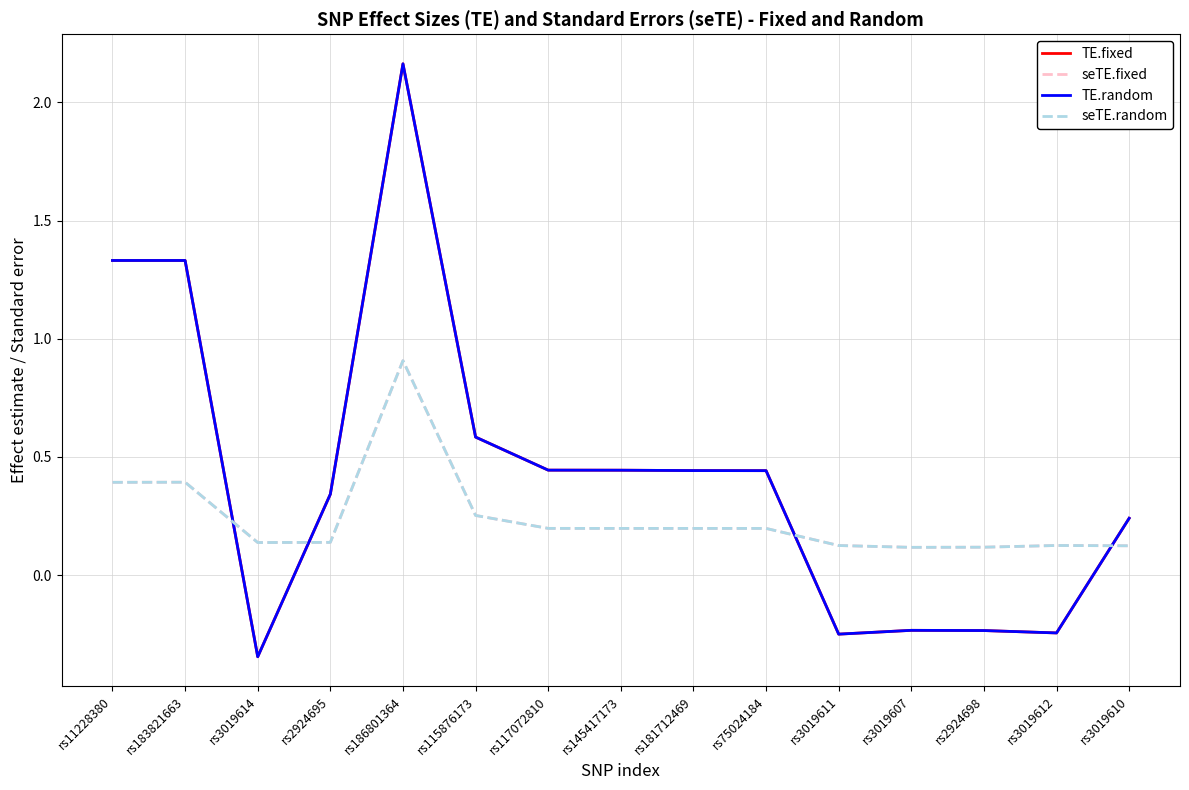

What is the difference between the maximum and minimum values in the TE.random series?

2.5